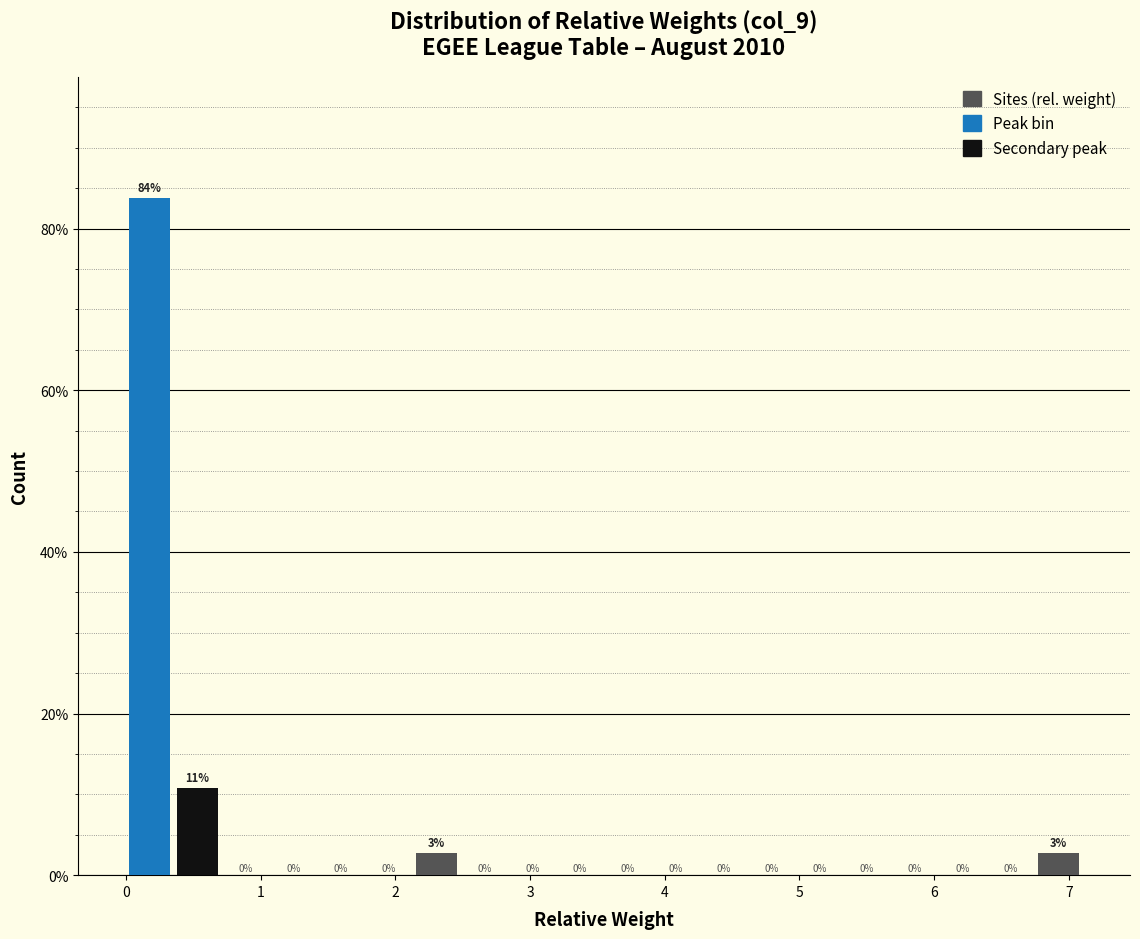

Around what value on the x-axis is the tallest bar? Give the approximate position of its centre, as read against the axis.

0.2